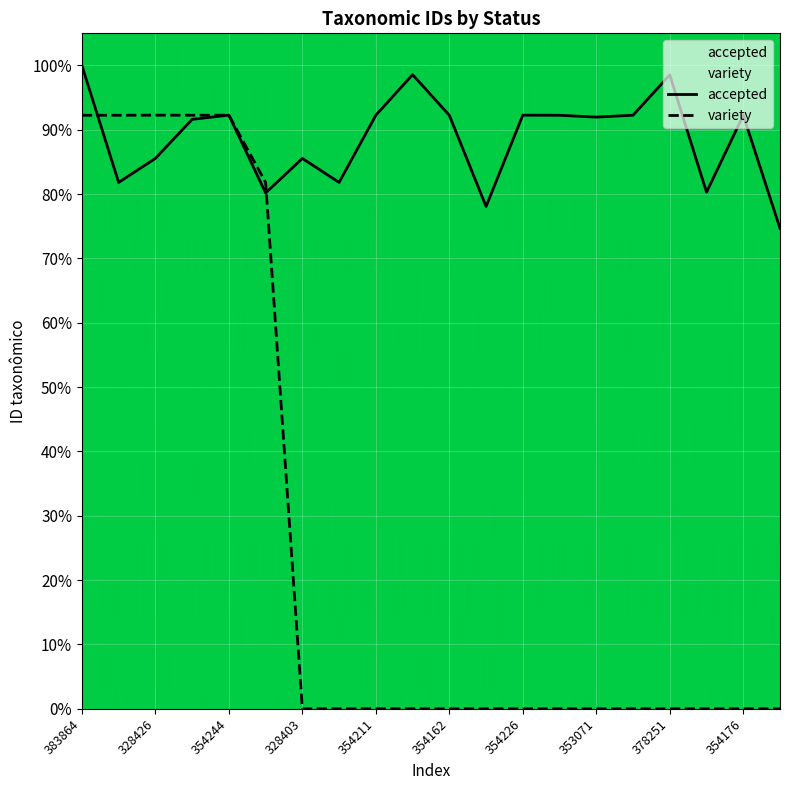

What is the minimum value for accepted?

74.7